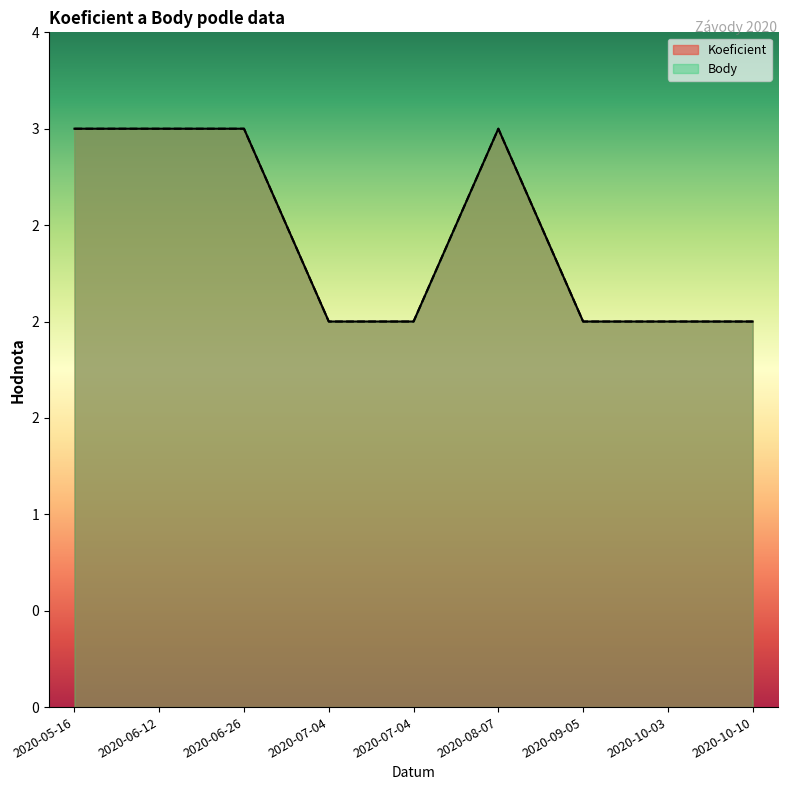

Count the number of categories in the chart.

9